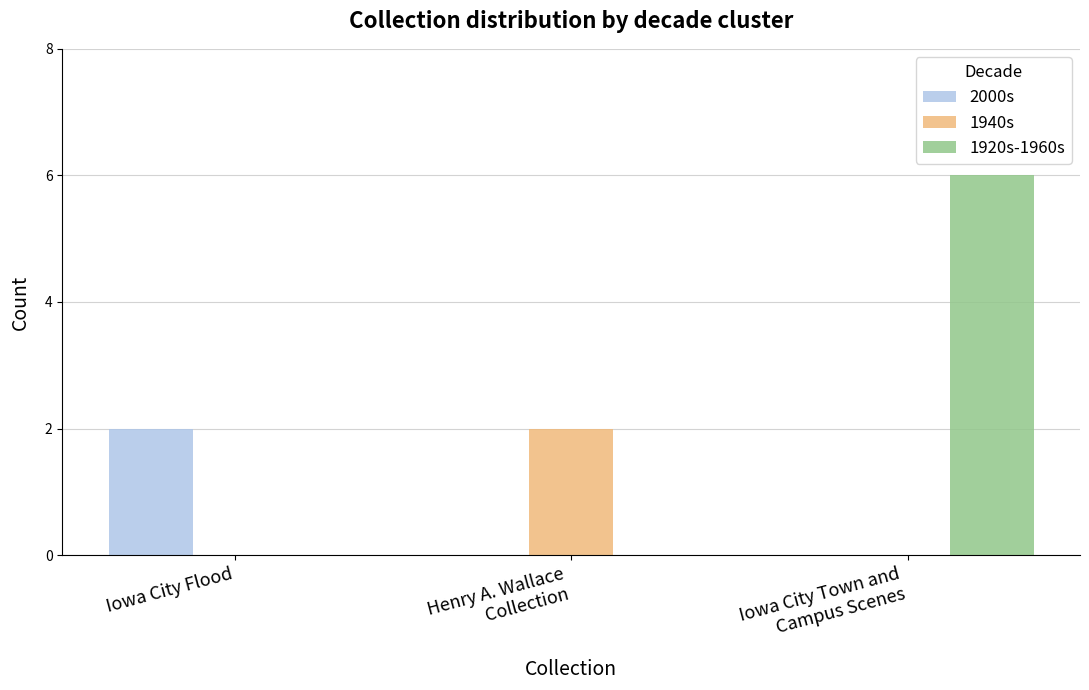

What is the maximum value shown in the chart?

6